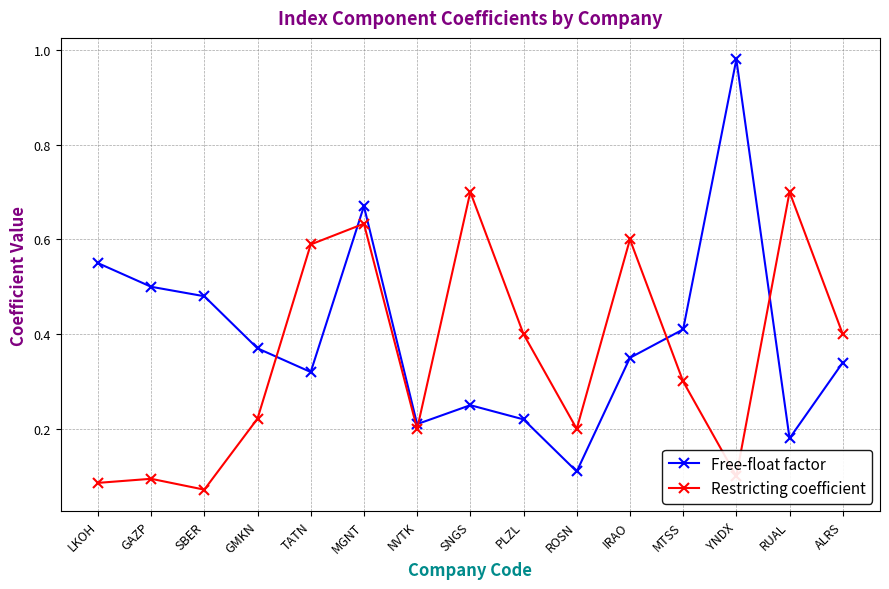

Rank the series at ROSN from lowest to highest value.

Free-float factor, Restricting coefficient